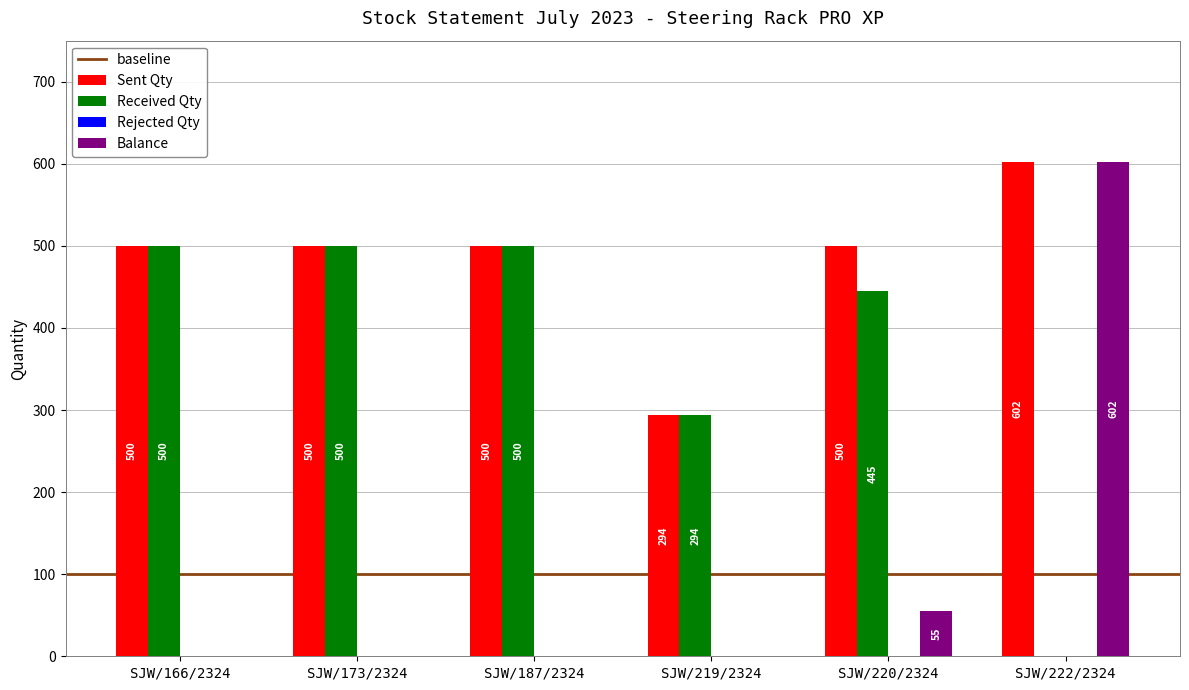

Reading right to left, transcribe all the data shown in this chart.

Sent Qty: 602	500	294	500	500	500
Received Qty: 0	445	294	500	500	500
Balance: 602	55	0	0	0	0